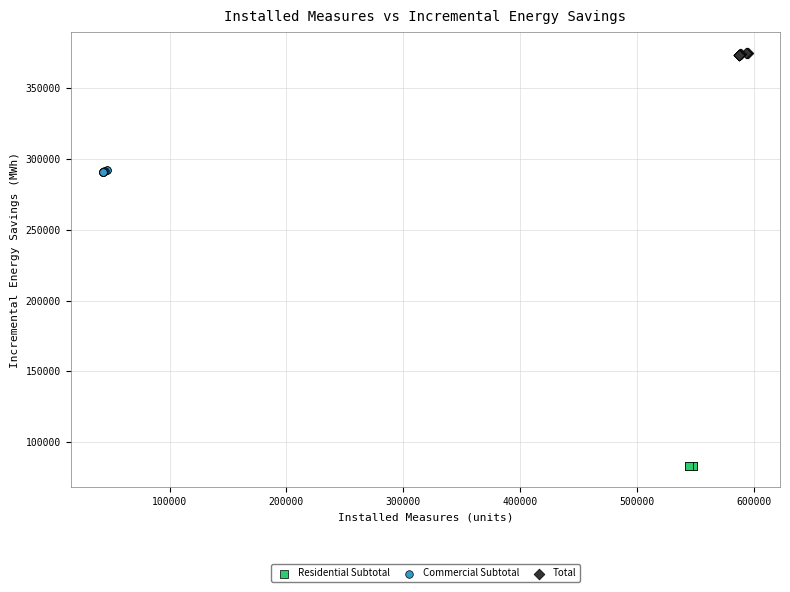

Which series contains the highest Y value?

Total